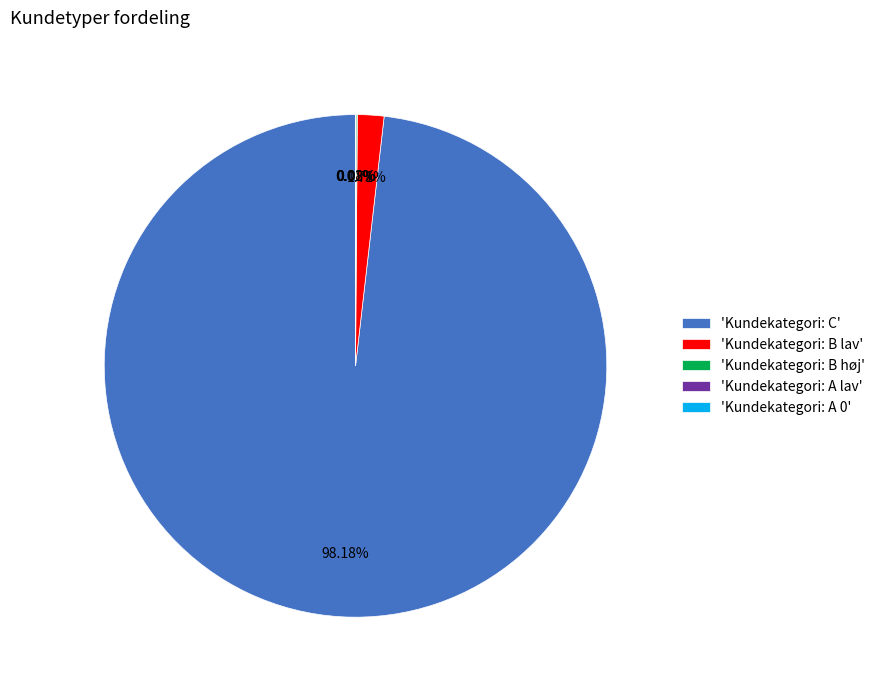

Which has a higher value, 'Kundekategori: C' or 'Kundekategori: B lav'?

'Kundekategori: C'